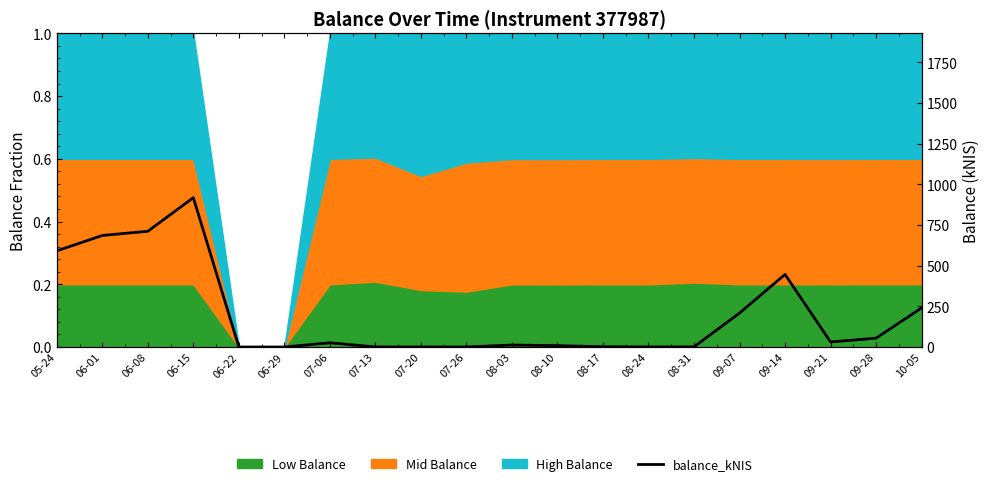

At which label is the value closest to 458?

09-14